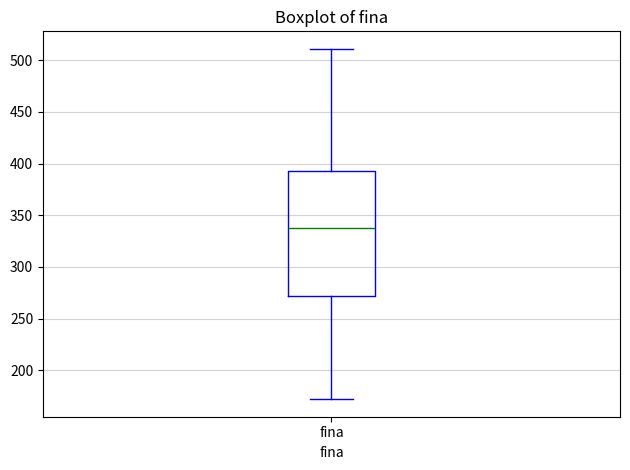

Where does the upper whisker of the box for fina end on the y-axis? The values are not printed on the chart, so give them approximately, as read against the axis.

510